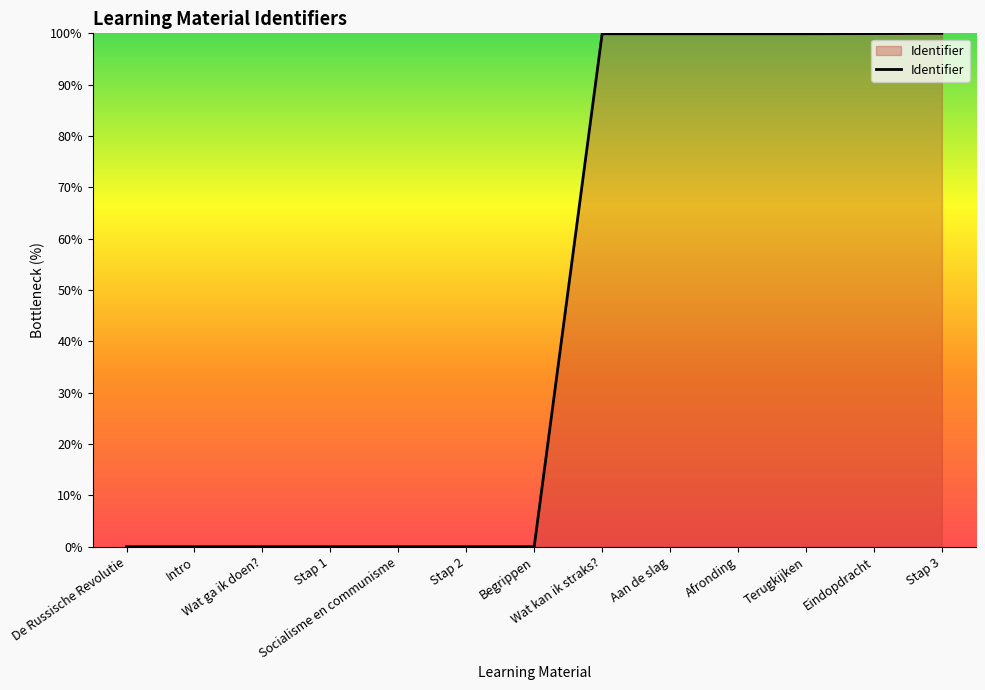

What is the sum of all values?

599.6